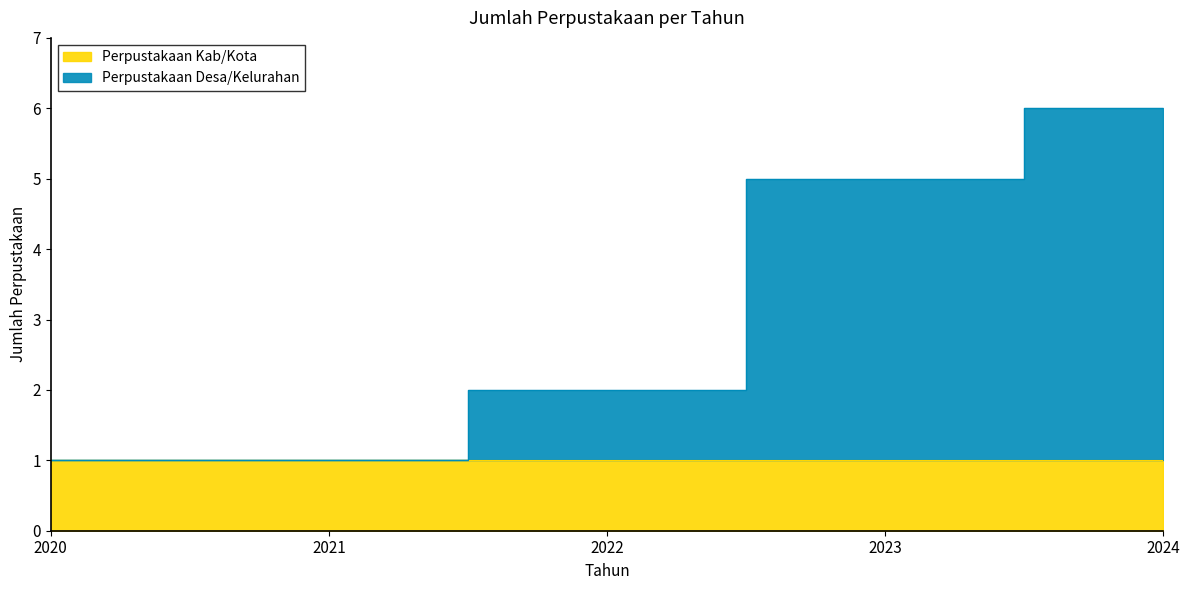

Rank the categories by value from highest to lowest.

2024, 2023, 2022, 2020, 2021